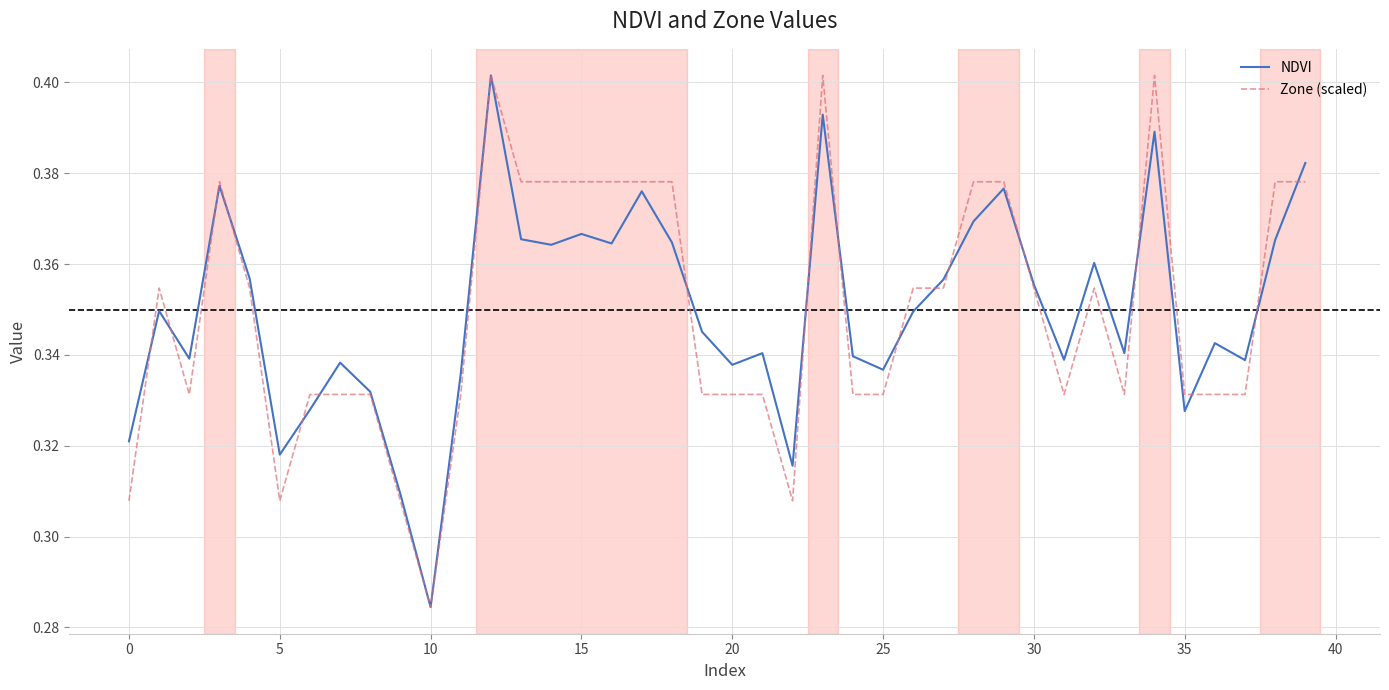

Count the Zone (scaled) values in the range 0 to 1.

40